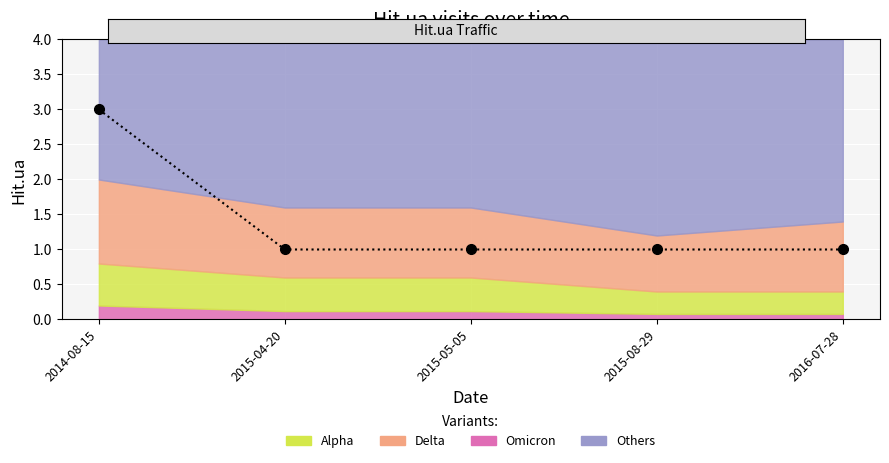

What is the ratio of the value at 2015-05-05 to the value at 2015-04-20?

1.0